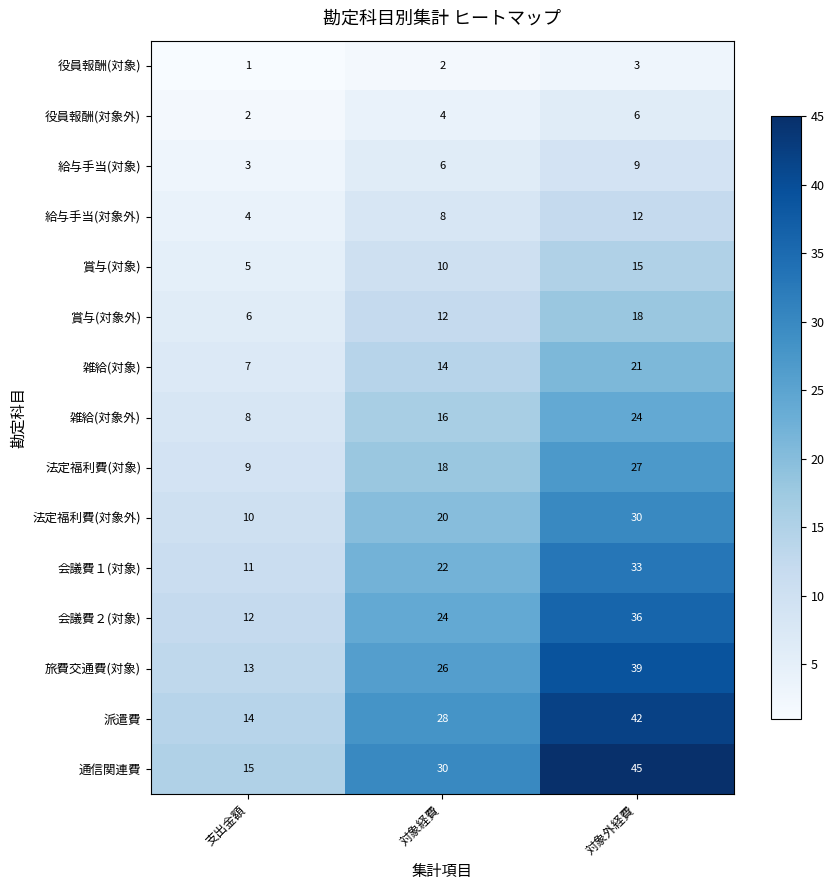

What is the minimum value for 旅費交通費(対象)?

13